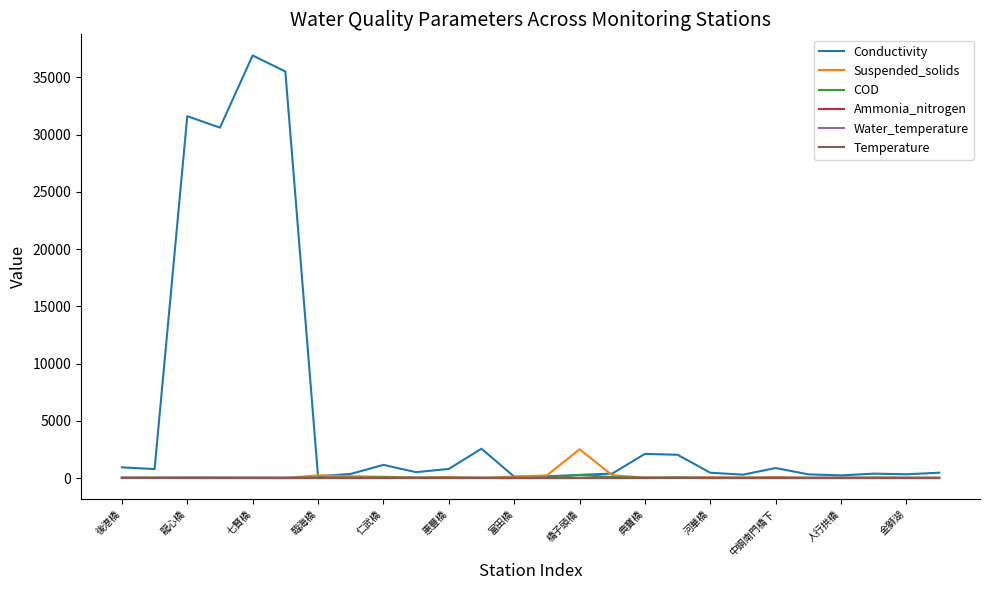

Which series has the widest spread of values?

Conductivity